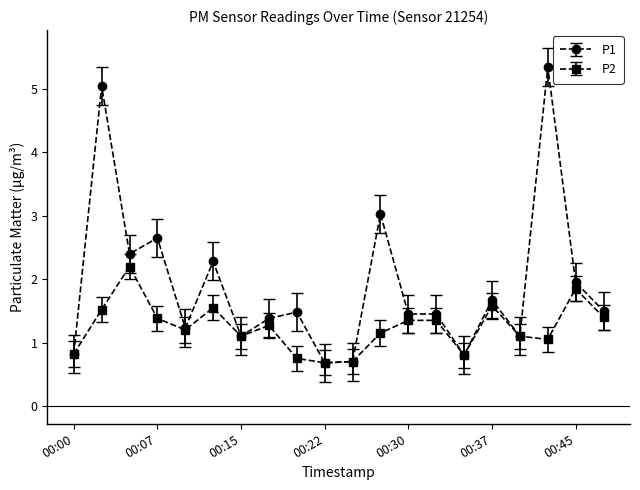

What is the minimum value for P1?

0.7